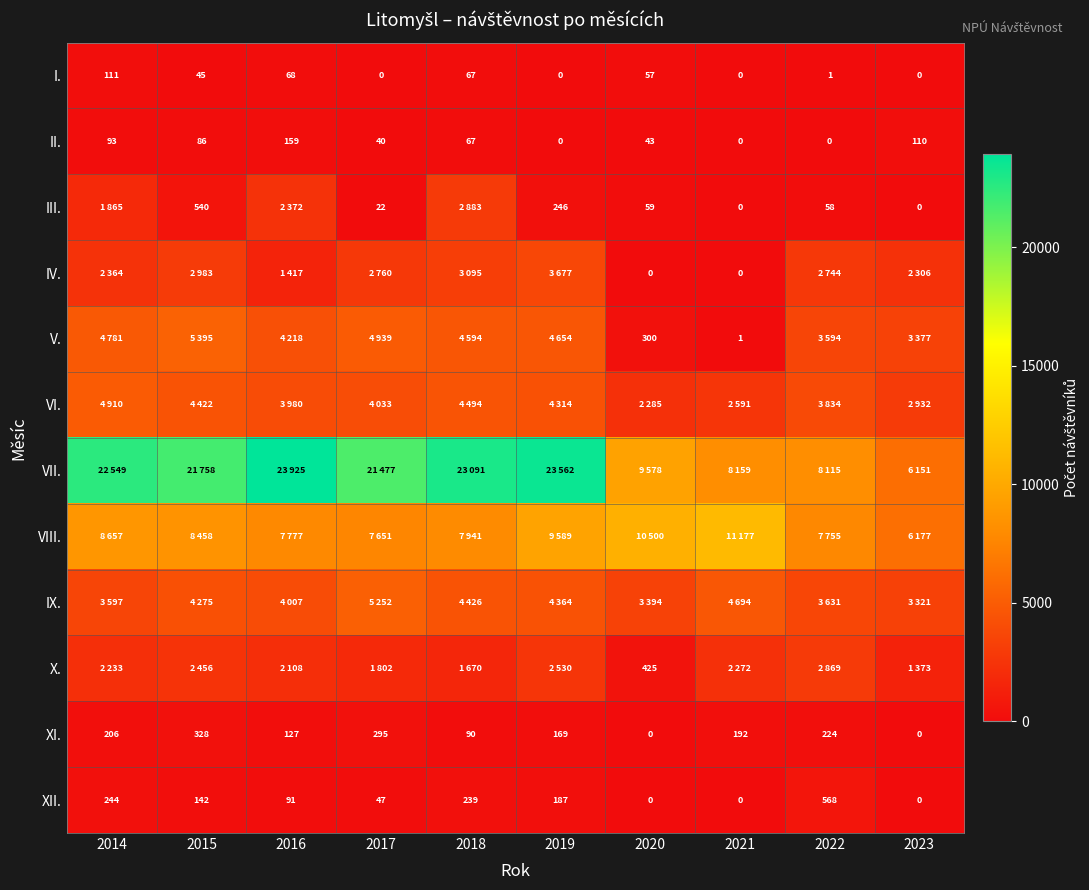

Is it true that XII. equals 82 at 2015?

False